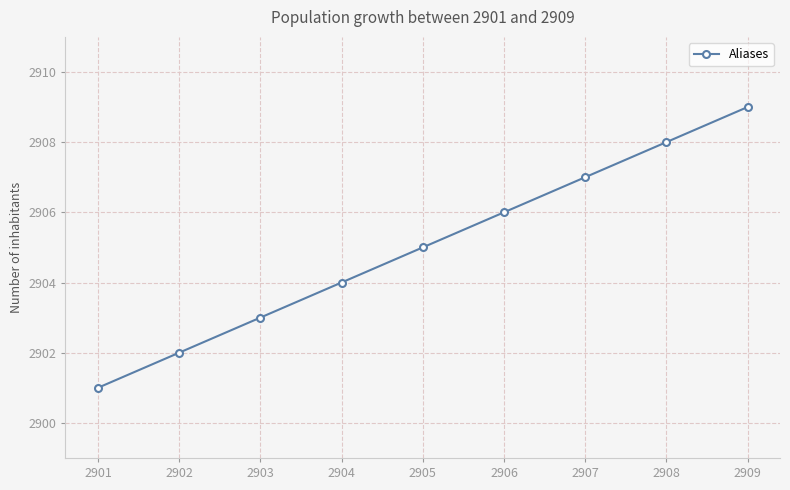

What is the value of the 4th point from the left?

2904